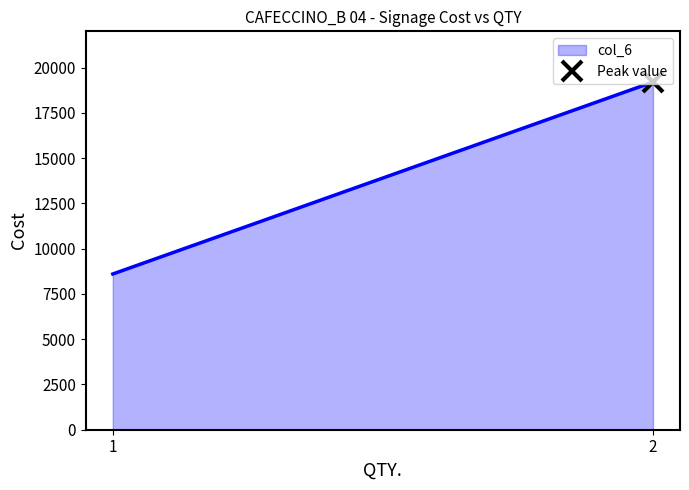

At which category does the chart reach its minimum across all series?

1